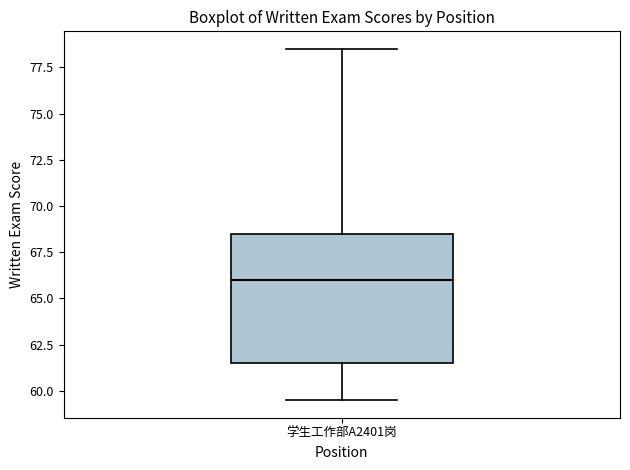

Read this box plot against the y-axis: the position of the median line, the range covered by the box, and the ends of both whiskers. The values are not printed on the chart, so give them approximately, as read against the axis.

median 66.0, box 61.5 to 68.5, whiskers 59.5 to 78.5